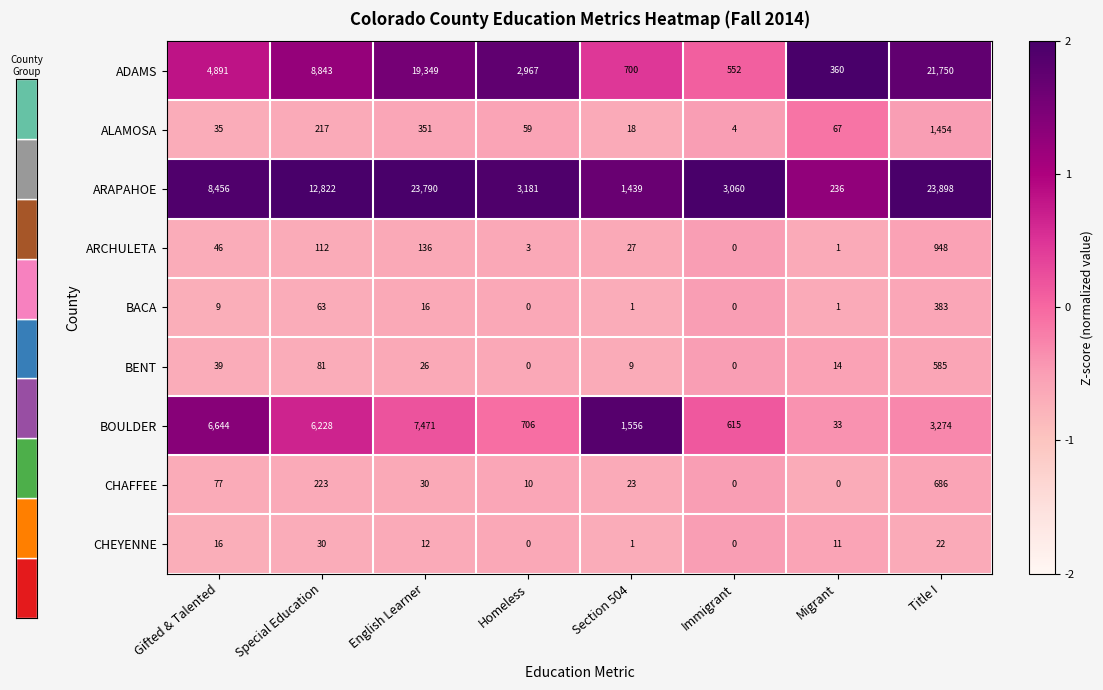

Rank the categories by ARAPAHOE value from lowest to highest.

Migrant, Section 504, Immigrant, Homeless, Gifted & Talented, Special Education, English Learner, Title I